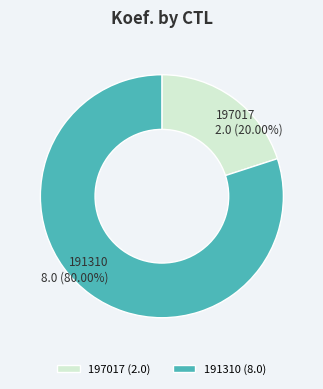

Which has a higher value, 197017 or 191310?

191310